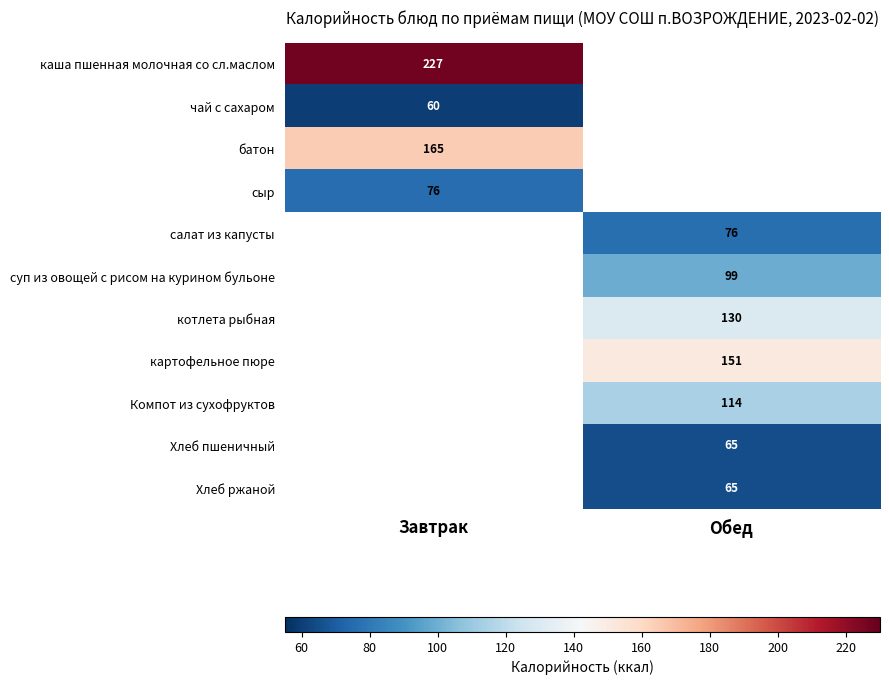

The value of чай с сахаром at Завтрак is 60. True or false?

True